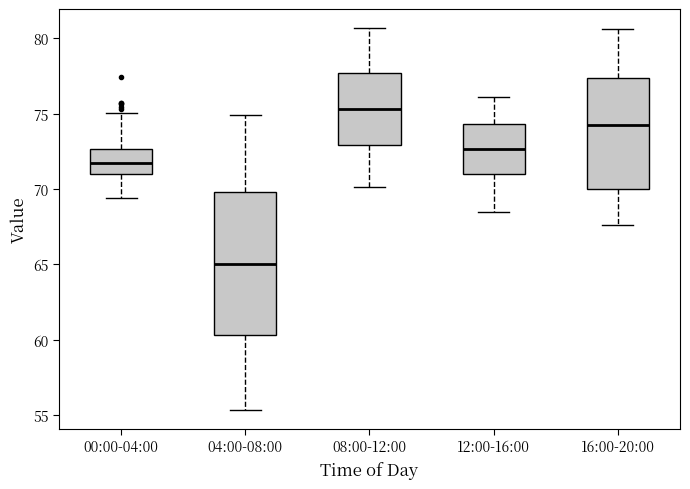

Comparing the boxes themselves (not the whiskers), which one is the tallest?

04:00-08:00